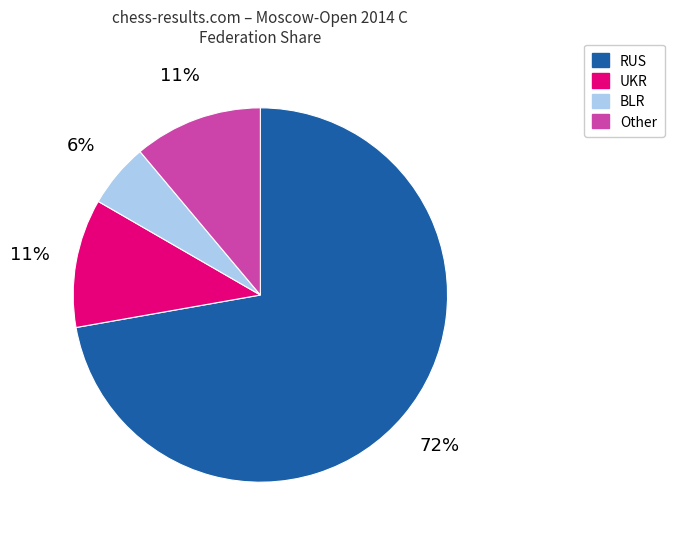

What is the largest slice in the pie chart?

RUS